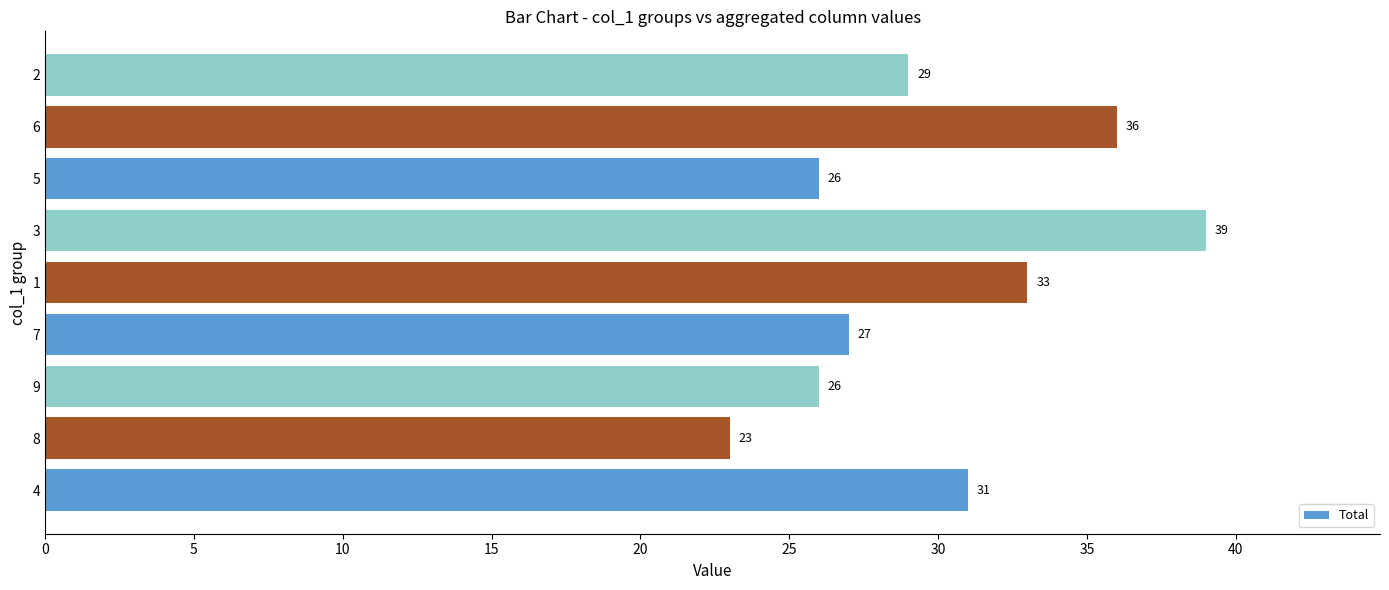

Reading bottom to top, transcribe all the data shown in this chart.

4=31	8=23	9=26	7=27	1=33	3=39	5=26	6=36	2=29